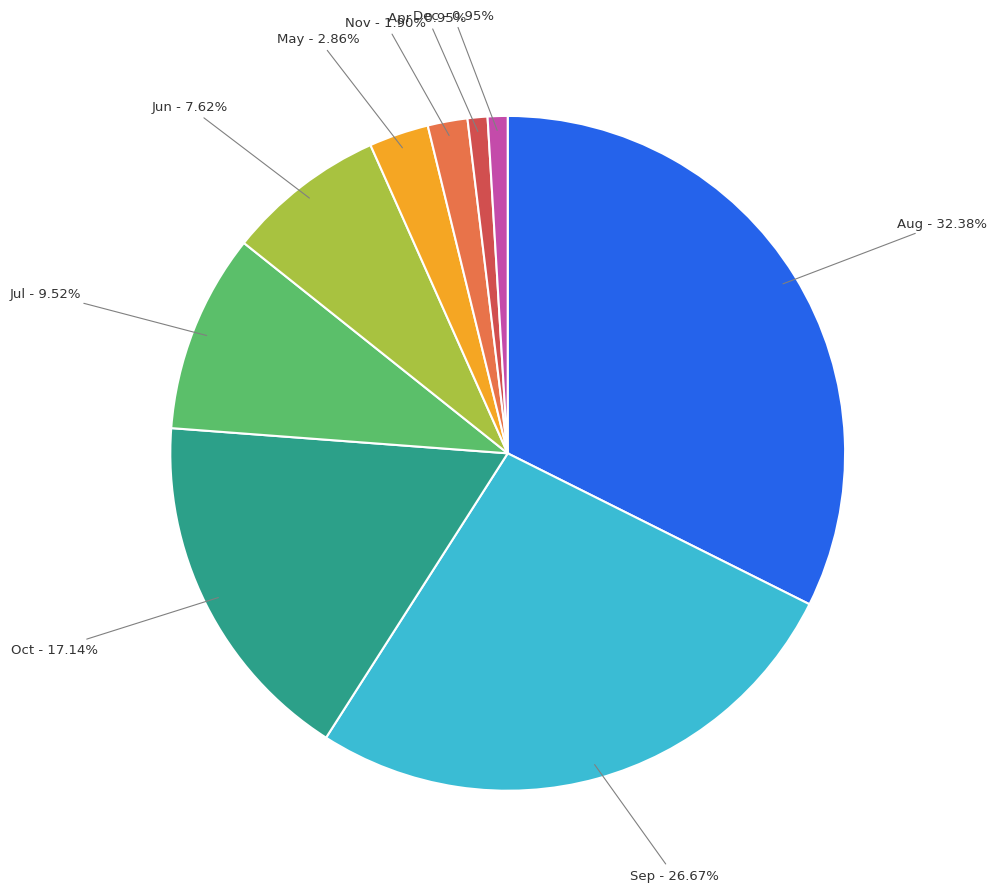

Do May and Nov together represent more than half of the pie?

No